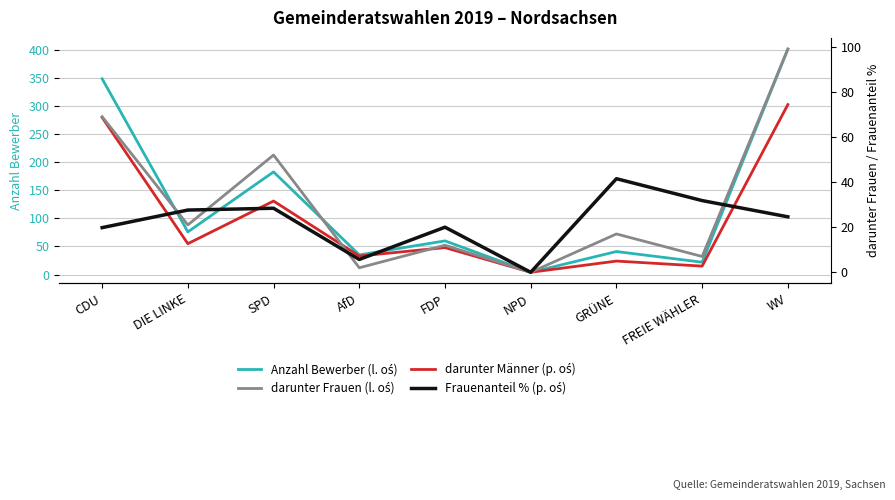

What is the total value across all series at WV?

828.6